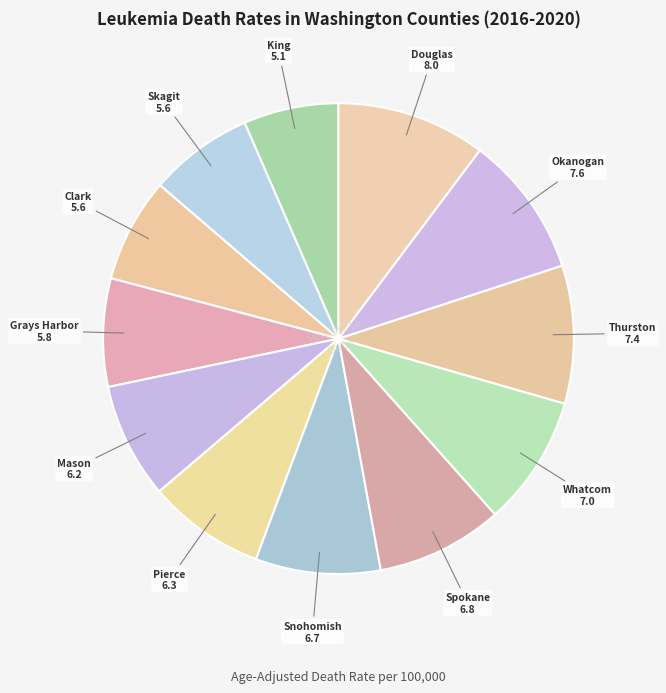

Which slice is the largest?

Douglas County